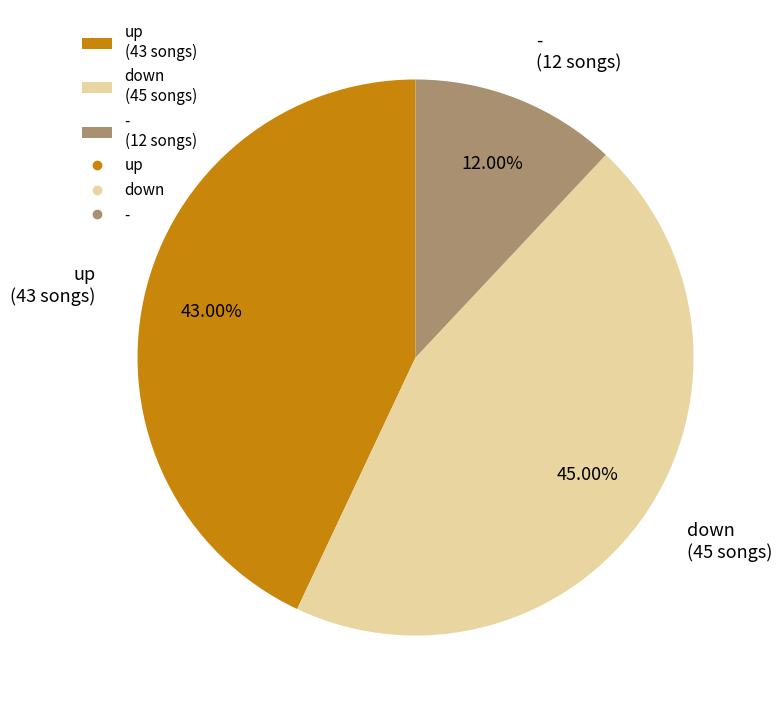

Combined, do up and down account for over 50%?

Yes